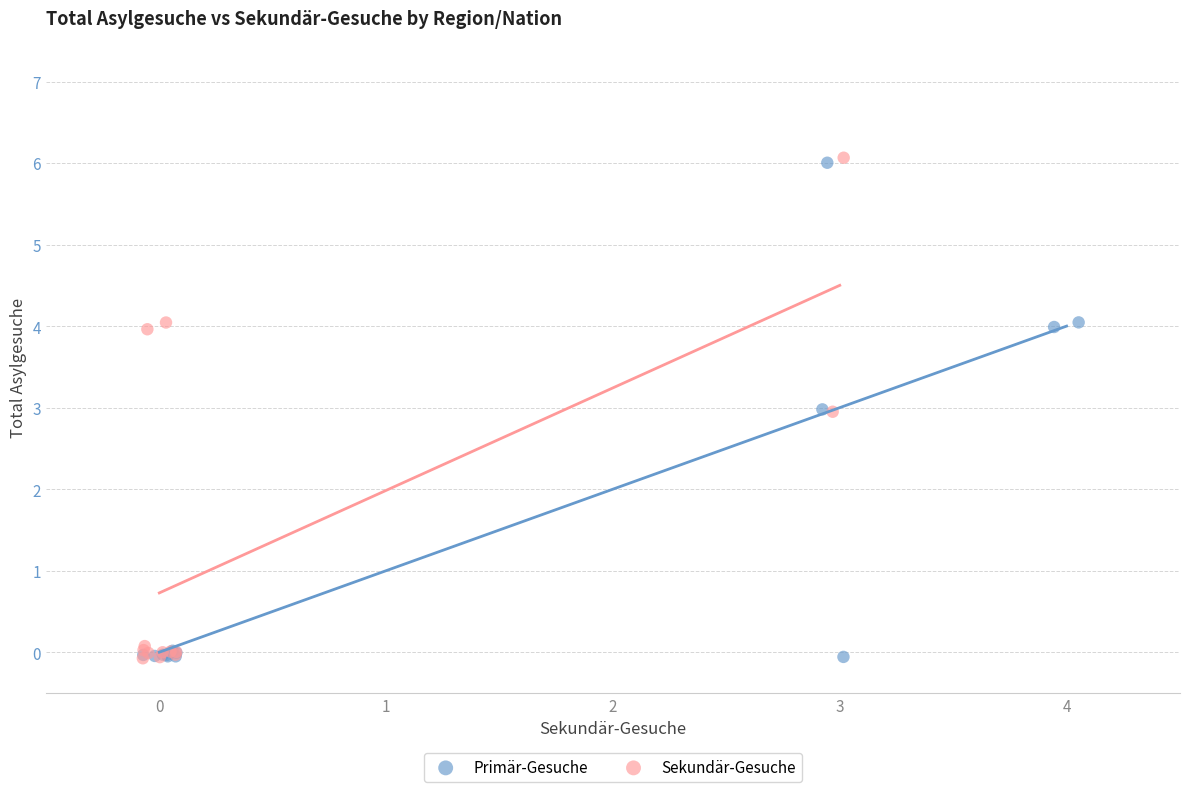

Which series has the widest spread of Y values?

Sekundär-Gesuche